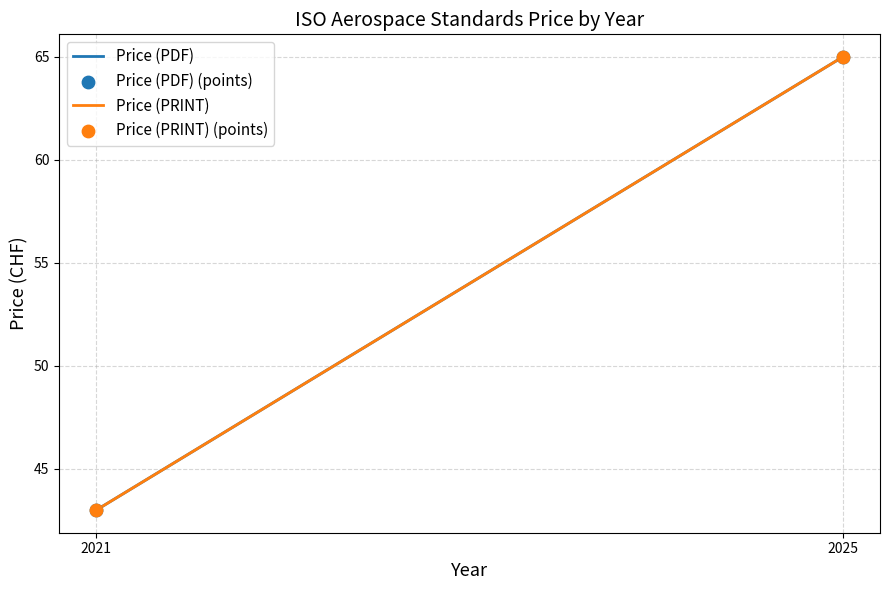

Which series contains the highest Y value?

Price (PDF)